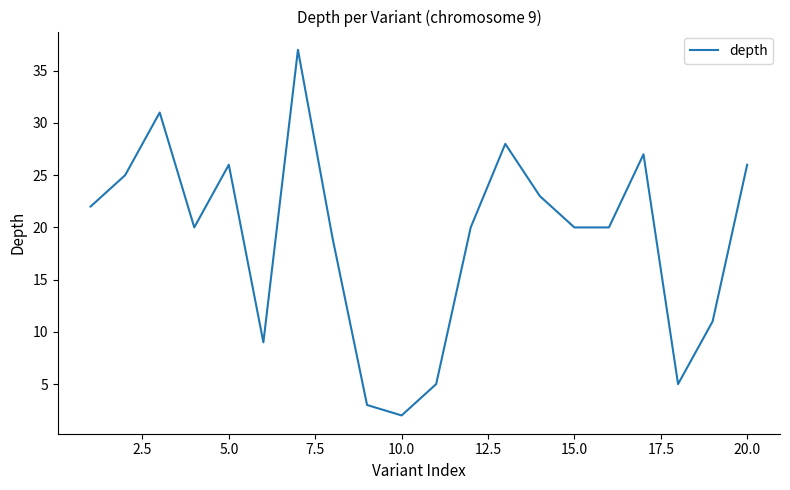

What is the greatest value displayed?

37